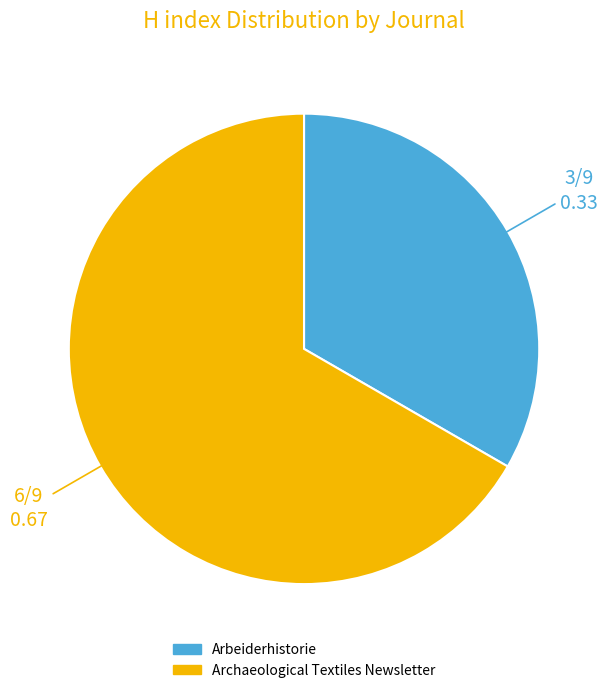

Is there a majority slice in this chart?

Yes